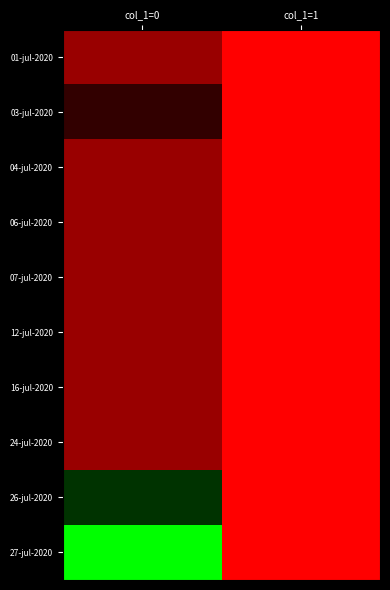

Rank the series at col_1=0 from lowest to highest value.

01-jul-2020, 04-jul-2020, 06-jul-2020, 07-jul-2020, 12-jul-2020, 16-jul-2020, 24-jul-2020, 03-jul-2020, 26-jul-2020, 27-jul-2020